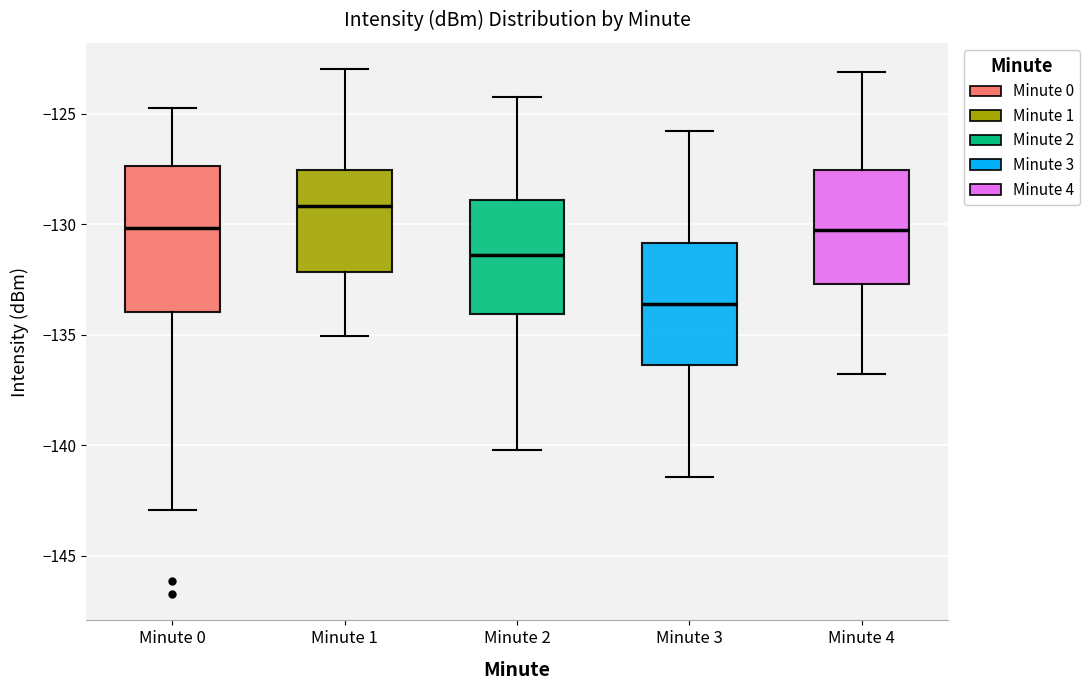

Which box has the highest median line?

Minute 1